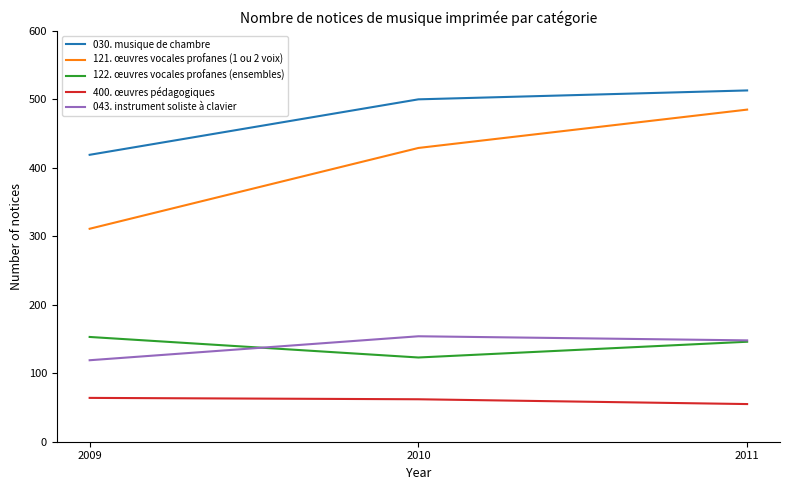

At which label is 121. œuvres vocales profanes (1 ou 2 voix) closest to 398?

2010